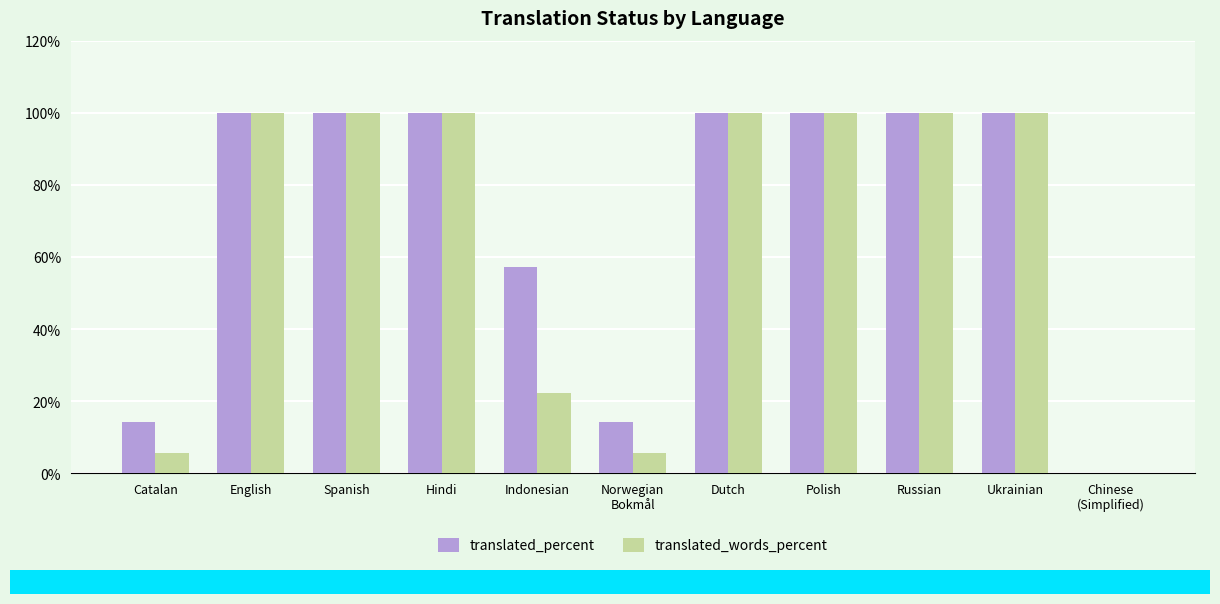

What is the total value across all series at Dutch?

200.0